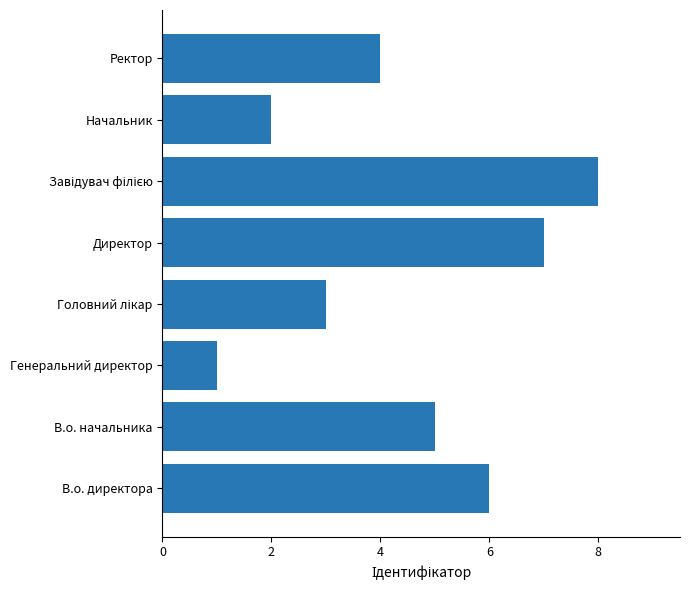

What is the greatest value displayed?

8